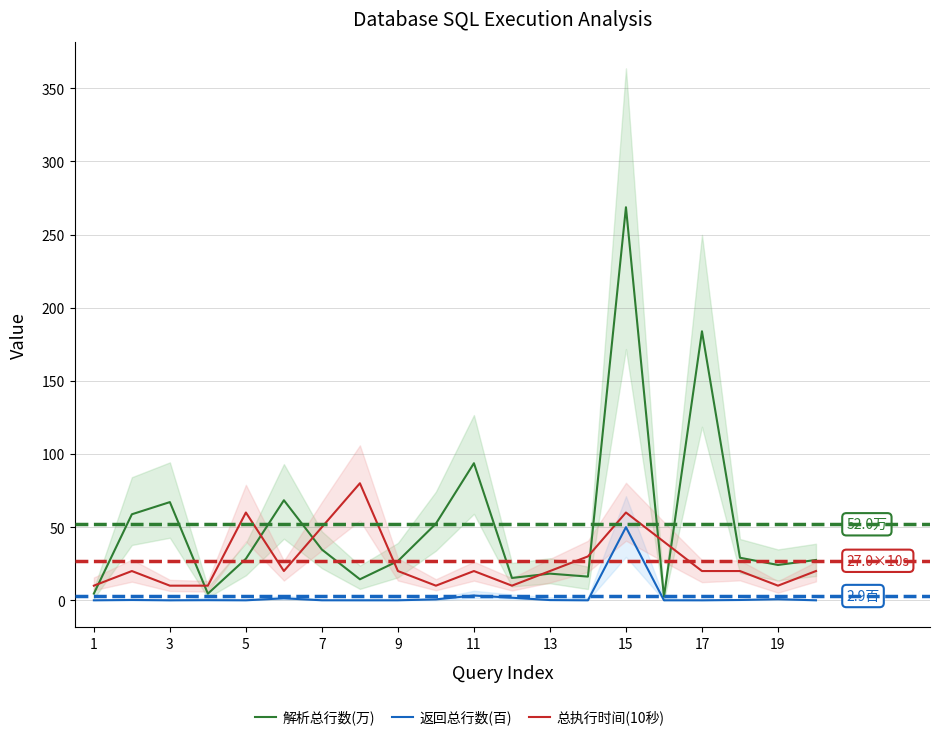

How many lines are shown in the chart?

3